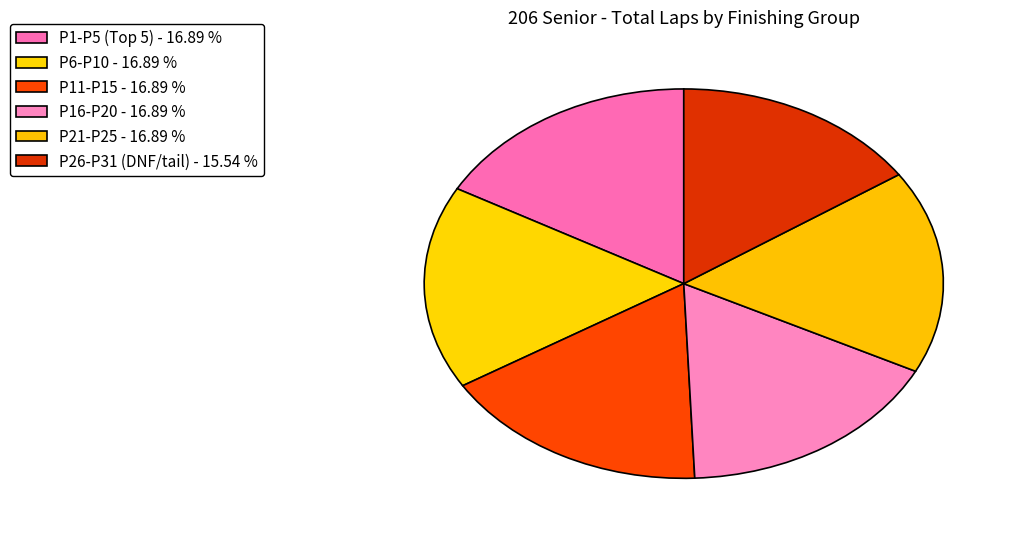

Count the number of slices in the pie.

6